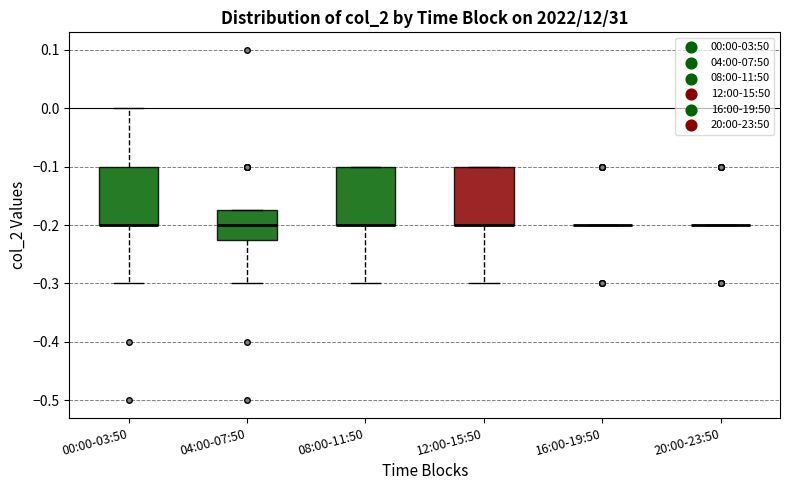

Reading left to right, transcribe this box plot: for each box, give where its median line is, the range the box spans, and where its two whiskers end, as read against the y-axis. The values are not printed on the chart, so give them approximately, as read against the axis.

00:00-03:50: median -0.20 (drawn on the box's lower edge), box -0.20 to -0.10, whiskers -0.30 to 0.00
04:00-07:50: median -0.20, box -0.22 to -0.17, whiskers -0.30 to -0.17
08:00-11:50: median -0.20 (drawn on the box's lower edge), box -0.20 to -0.10, whiskers -0.30 to -0.10
12:00-15:50: median -0.20 (drawn on the box's lower edge), box -0.20 to -0.10, whiskers -0.30 to -0.10
16:00-19:50: box collapsed to a line at -0.20, whiskers -0.20 to -0.20
20:00-23:50: box collapsed to a line at -0.20, whiskers -0.20 to -0.20